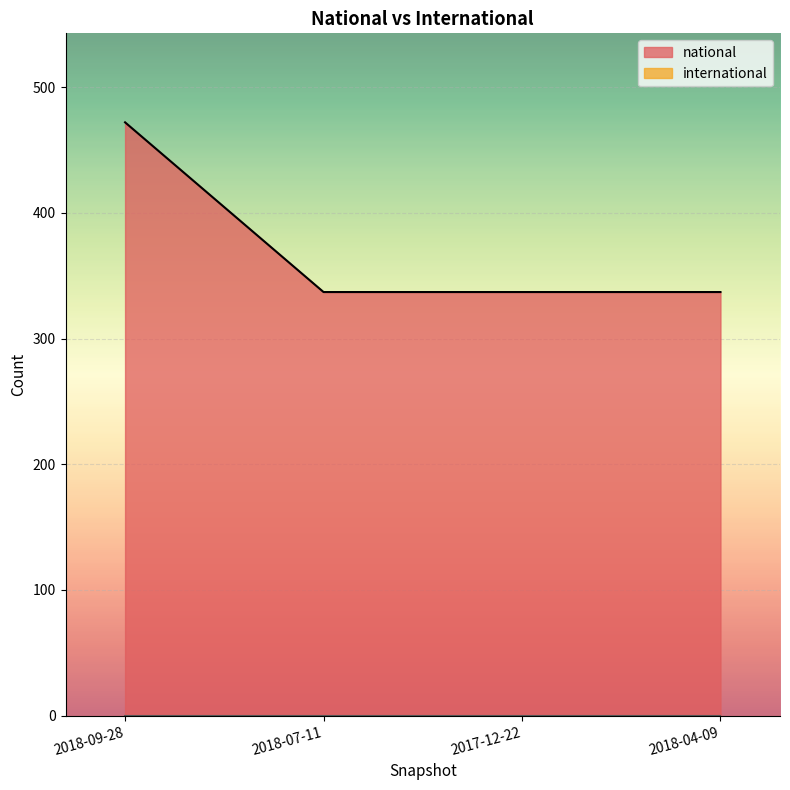

What is the approximate value at 2017-12-22, to the nearest 10?

340